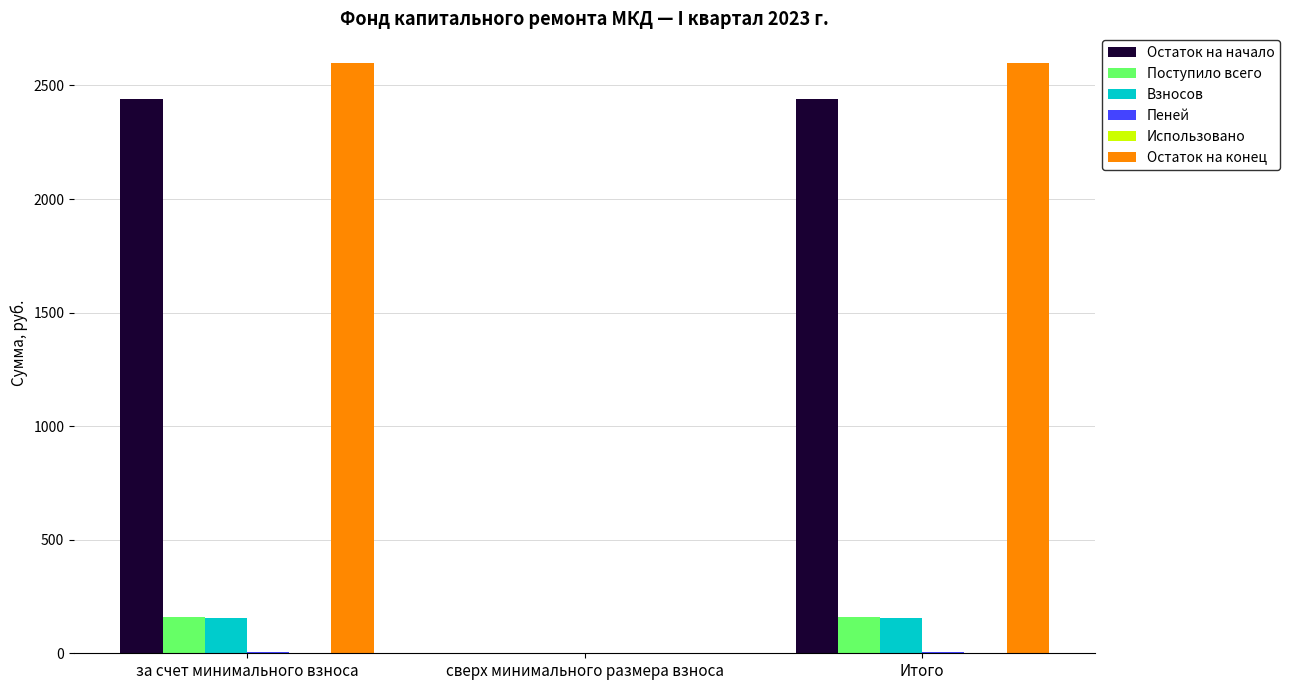

What is the greatest value displayed?

2599.6